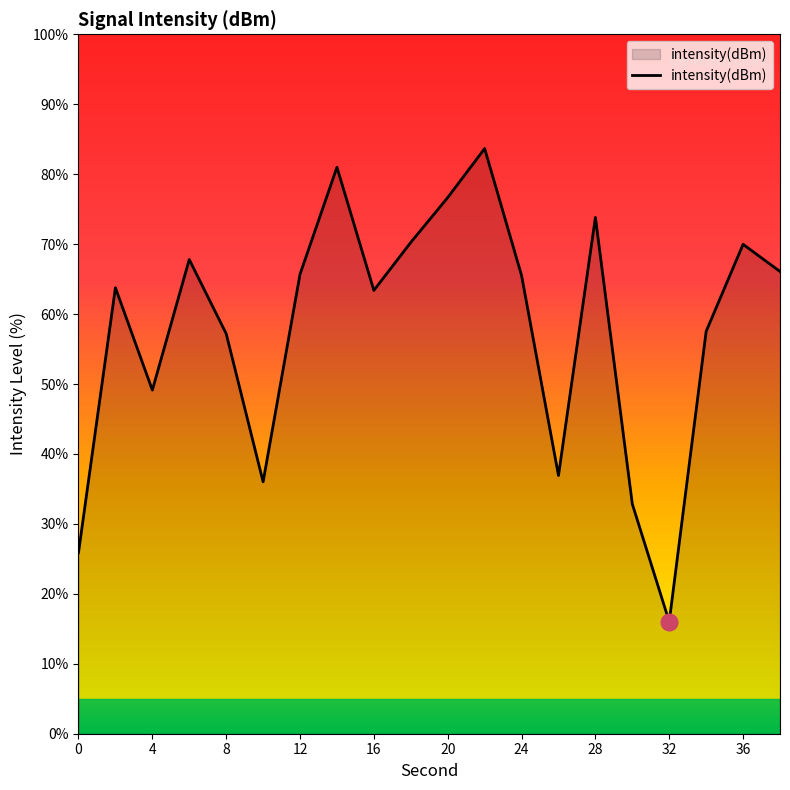

What is the difference between the maximum and minimum values?

67.6